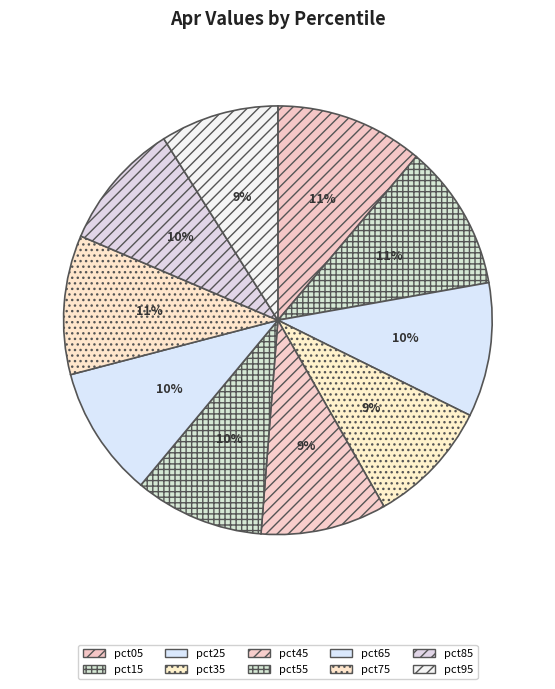

Is there any slice that represents more than half of the pie?

No